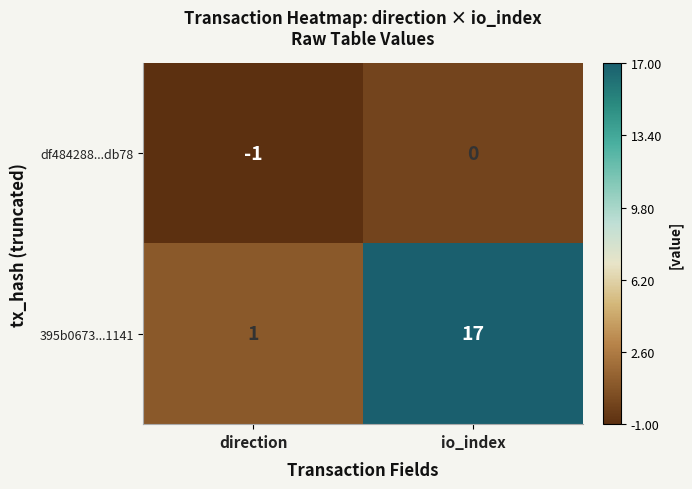

Rank the series by their average value, from lowest to highest.

df484288...db78, 395b0673...1141